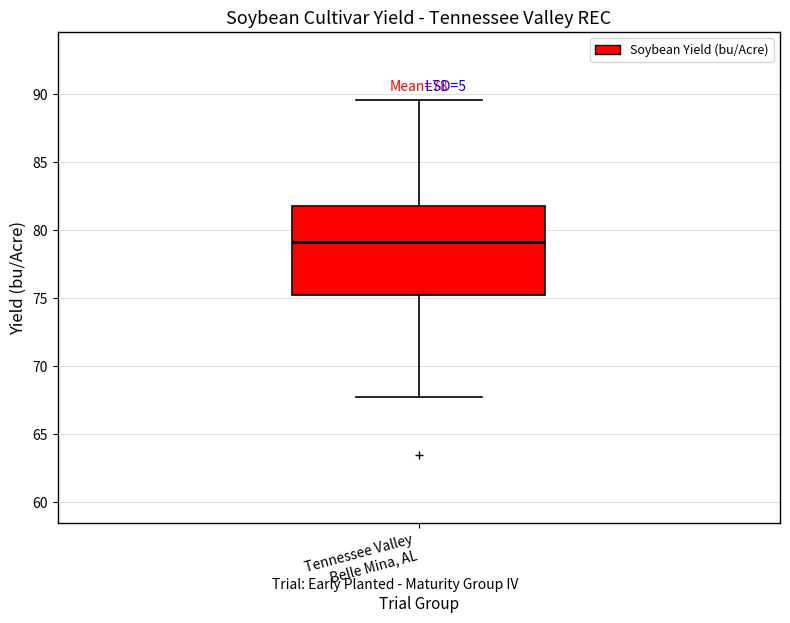

Read this box plot against the y-axis: the position of the median line, the range covered by the box, and the ends of both whiskers. The values are not printed on the chart, so give them approximately, as read against the axis.

median 79.0, box 75.0 to 82.0, whiskers 68.0 to 89.5